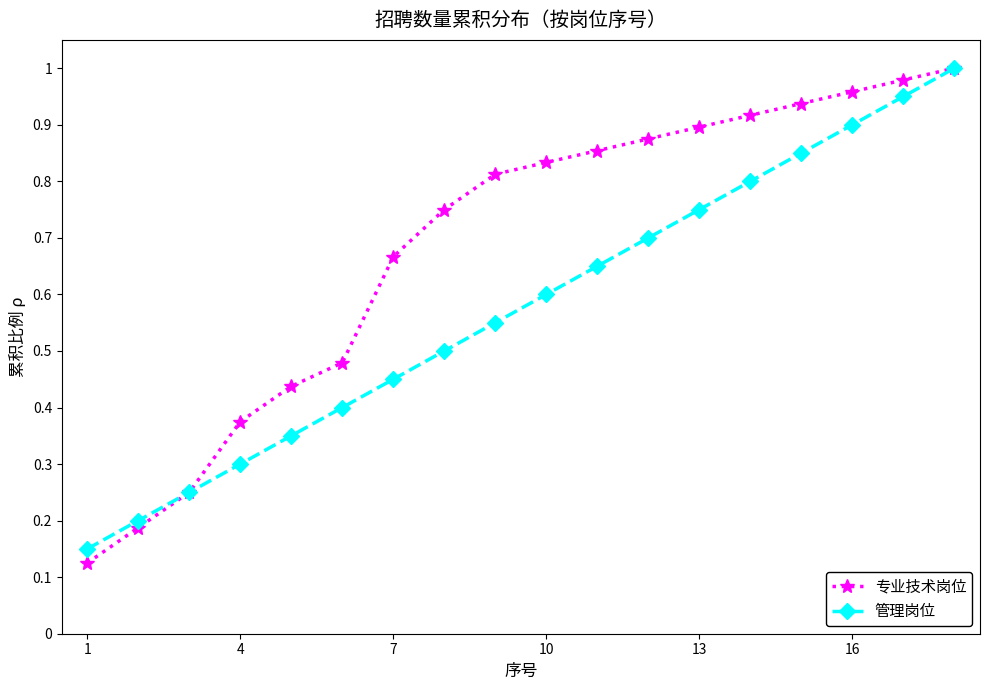

Count the number of categories in the chart.

18